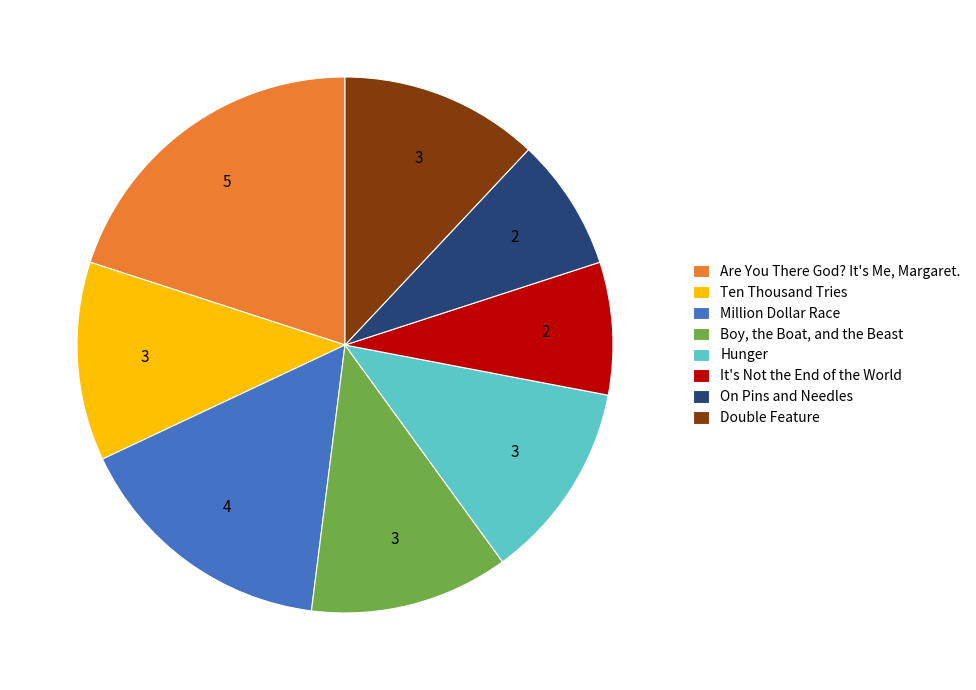

Between Ten Thousand Tries and It's Not the End of the World, which is larger?

Ten Thousand Tries